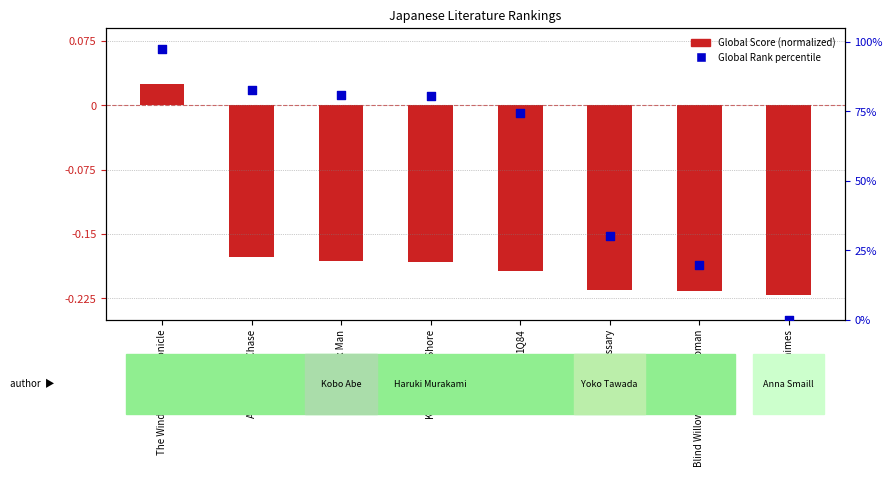

Which series contains the lowest Y value?

Global Score (normalized)